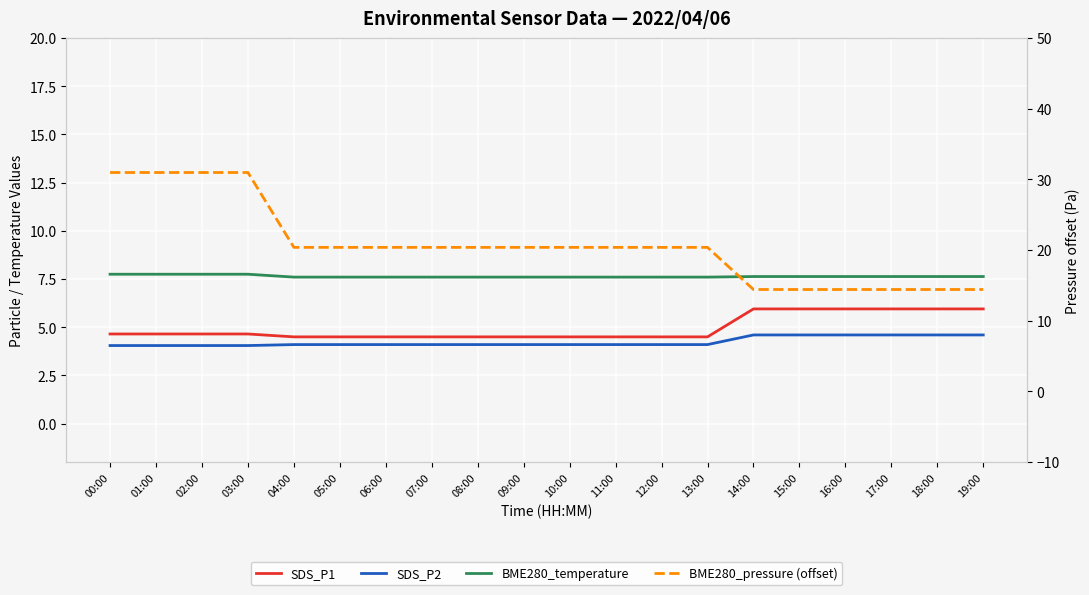

What is the difference between the maximum and minimum values in the BME280_temperature series?

0.2